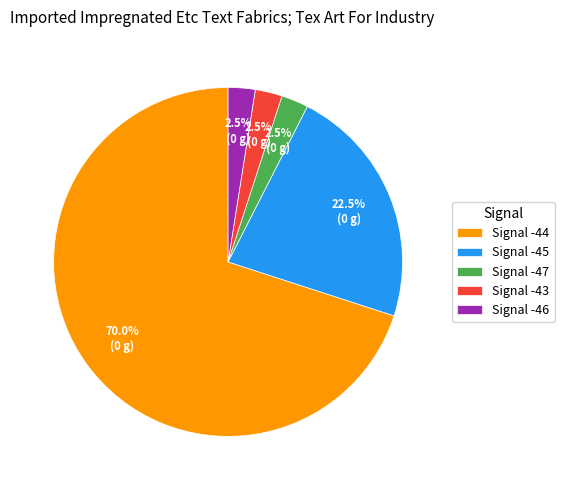

What is the largest slice in the pie chart?

Signal -44